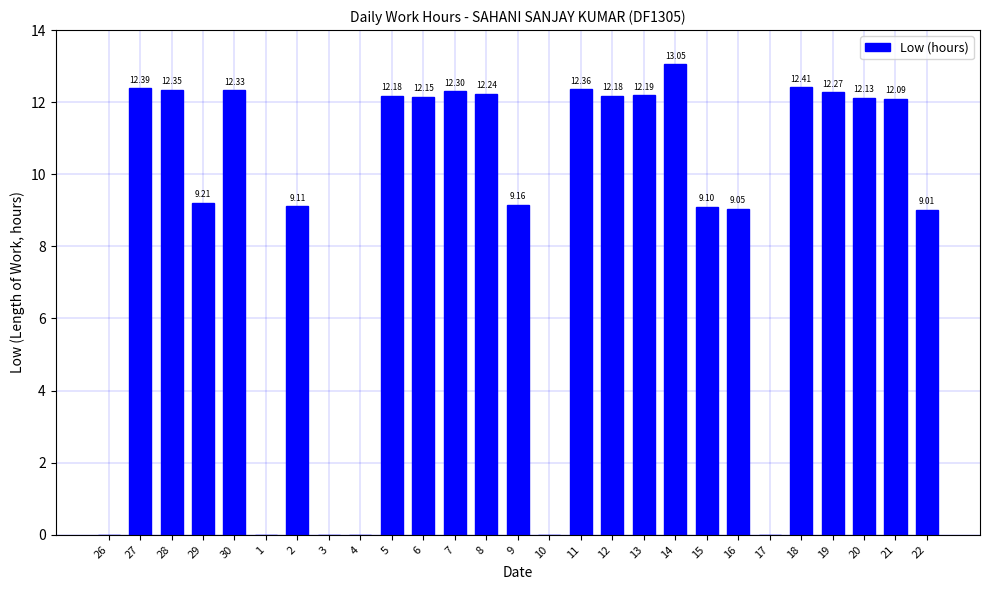

Which has a higher value, 13 or 8?

8